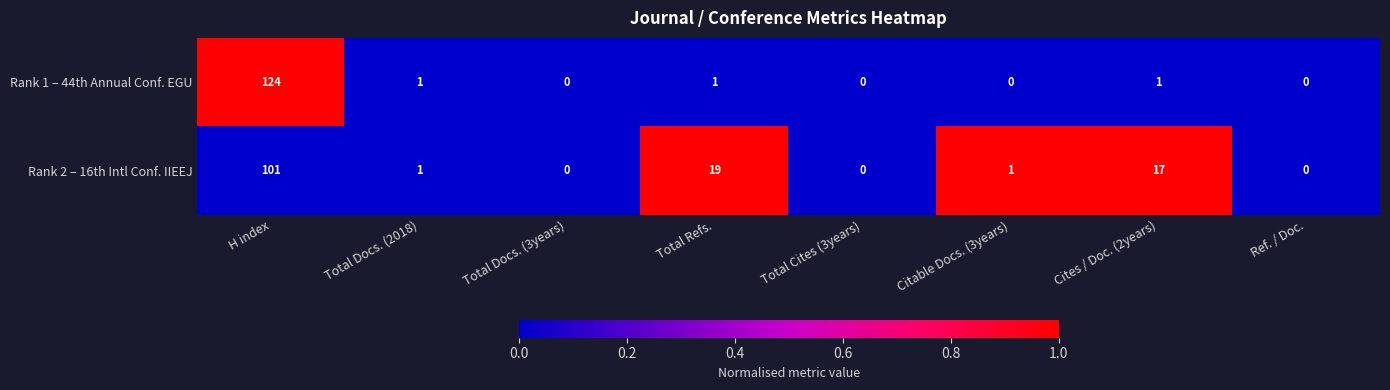

True or false: Rank 2 – 16th Intl Conf. IIEEJ has a value of 0 at Total Docs. (3years).

True